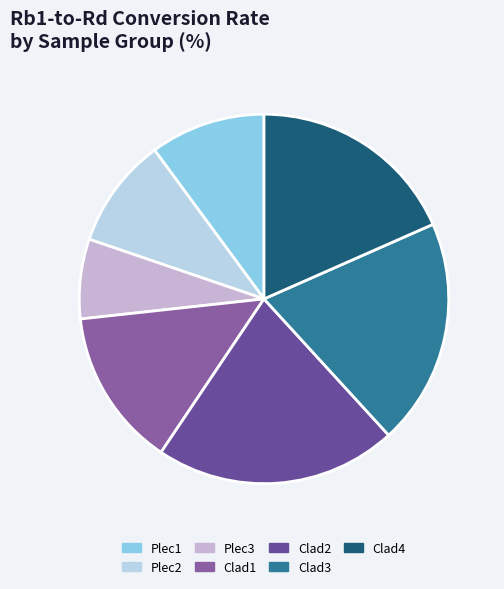

To the nearest percent, what percentage of the pie is Clad1?

14%